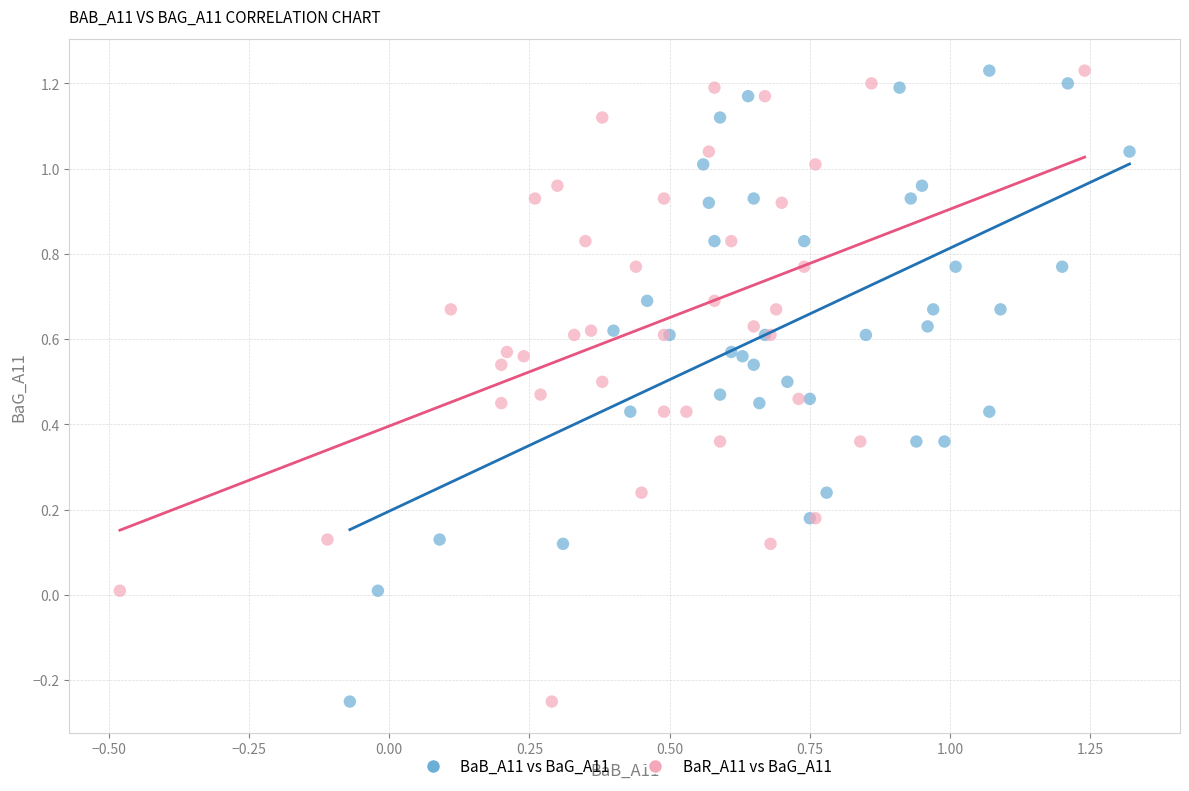

What are all the series names shown in the legend?

BaB_A11 vs BaG_A11, BaR_A11 vs BaG_A11